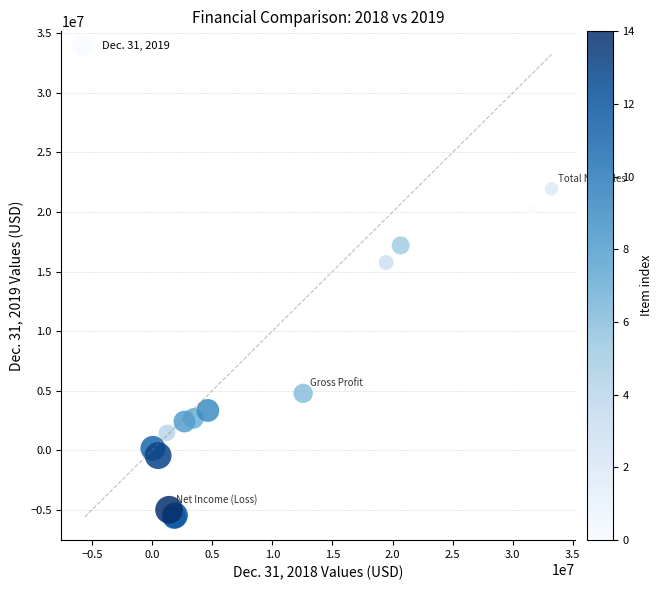

What Y value in the scatter plot is closest to 8162500?

4761000